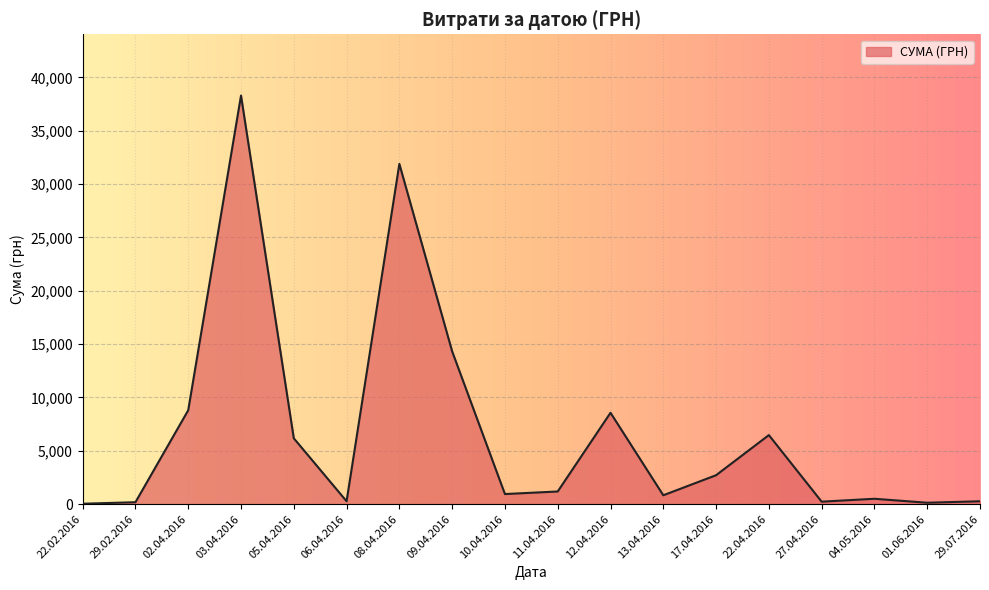

Read the value at 04.05.2016.

504.0